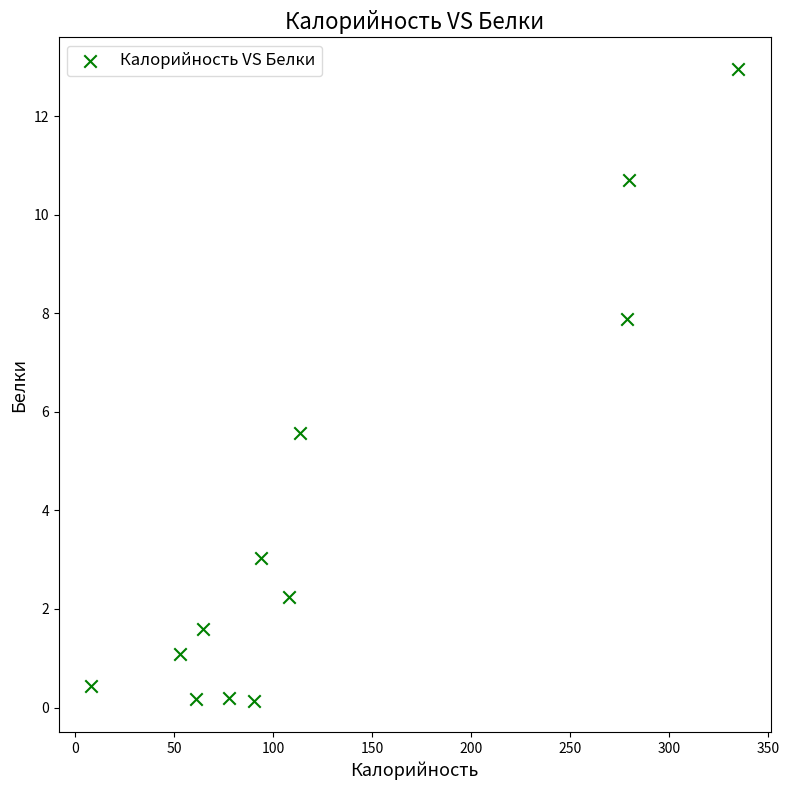

What Y value in the scatter plot is closest to 6?

5.6